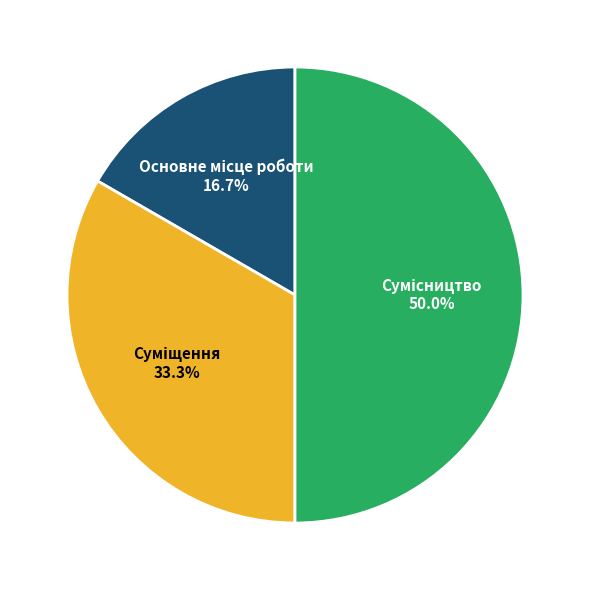

What percentage do Сумісництво and Основне місце роботи together represent?

66.7%